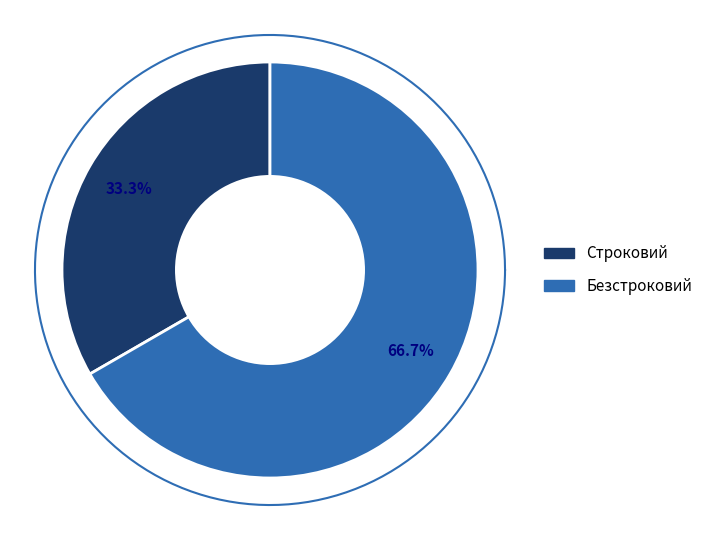

Rank the categories by value from highest to lowest.

Безстроковий, Строковий